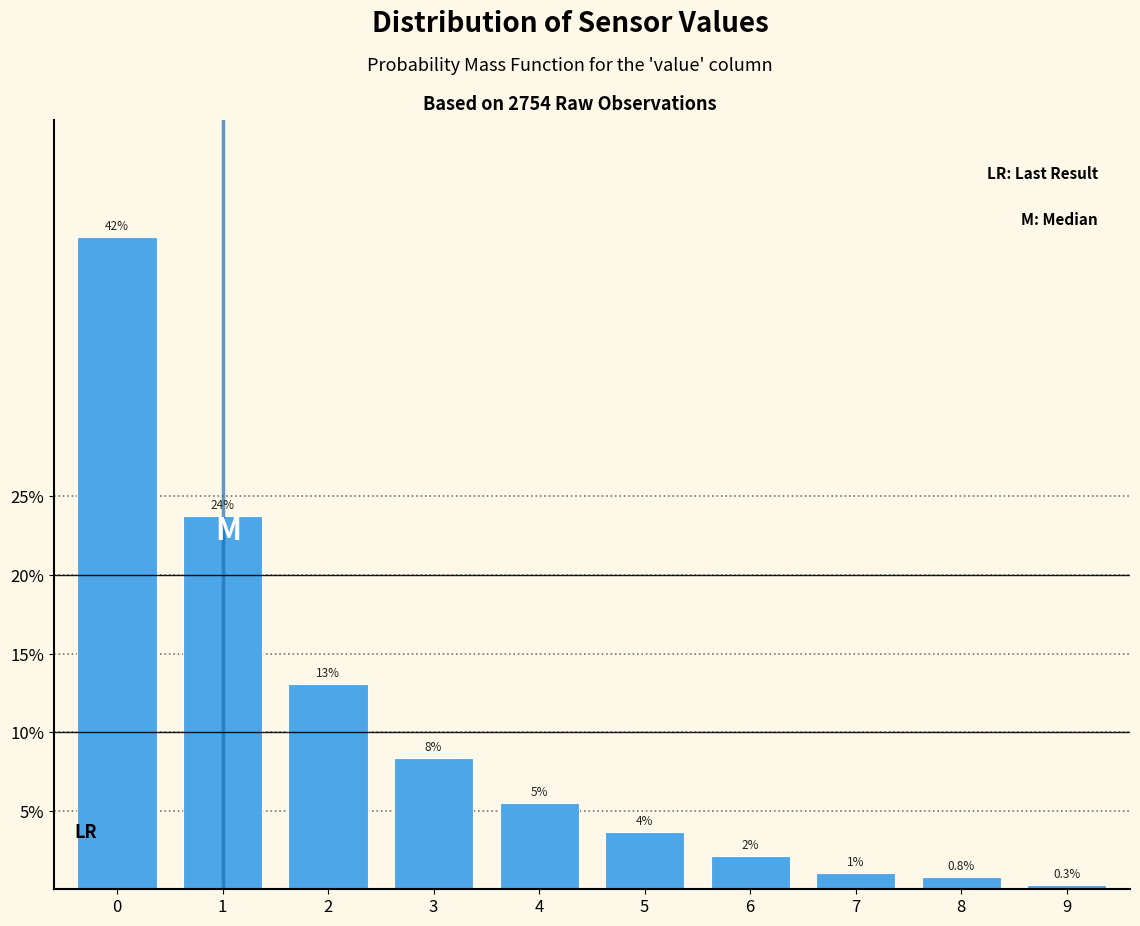

Are the bars horizontal?

No